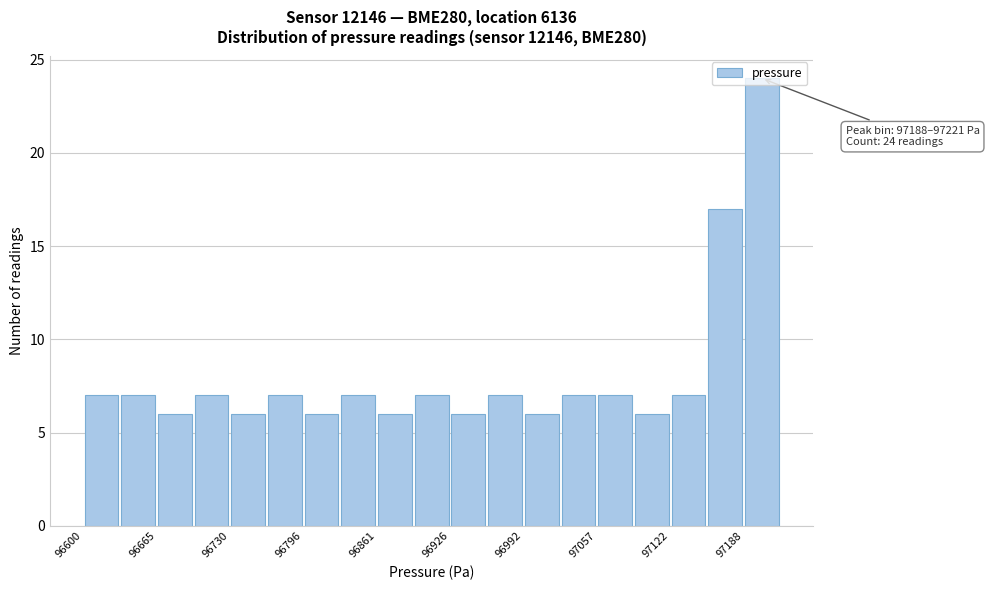

Read against the x-axis, roughly where is the centre of the tallest bar?

97200